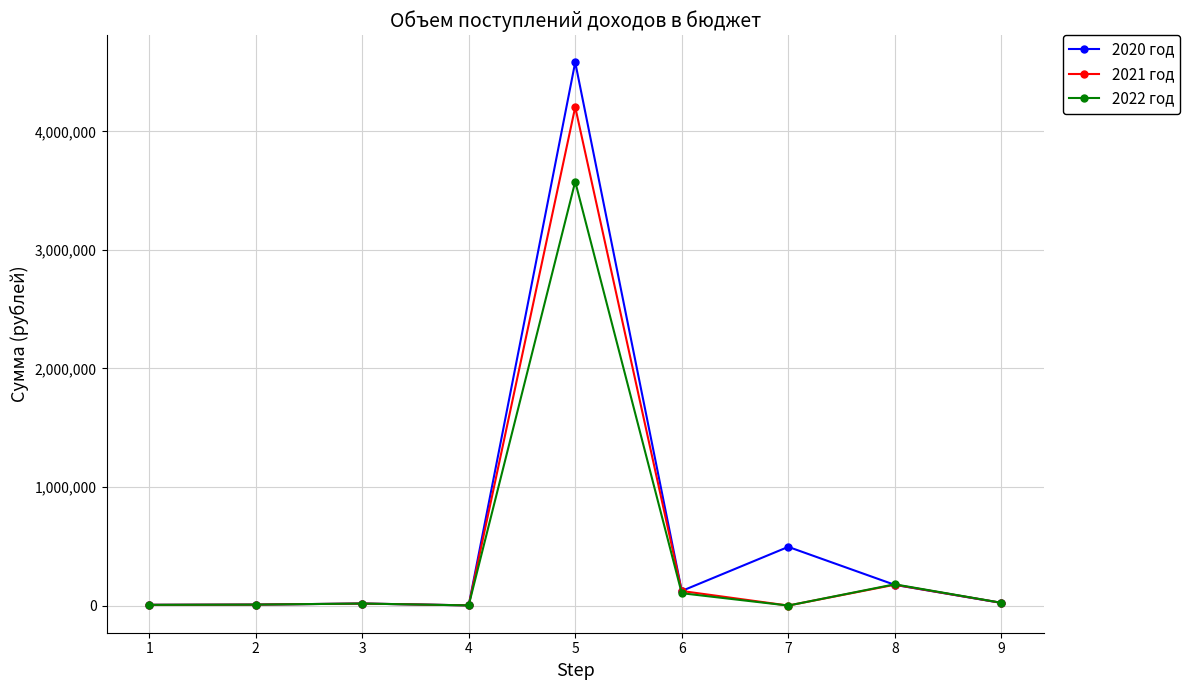

Does the chart have visible grid lines?

Yes